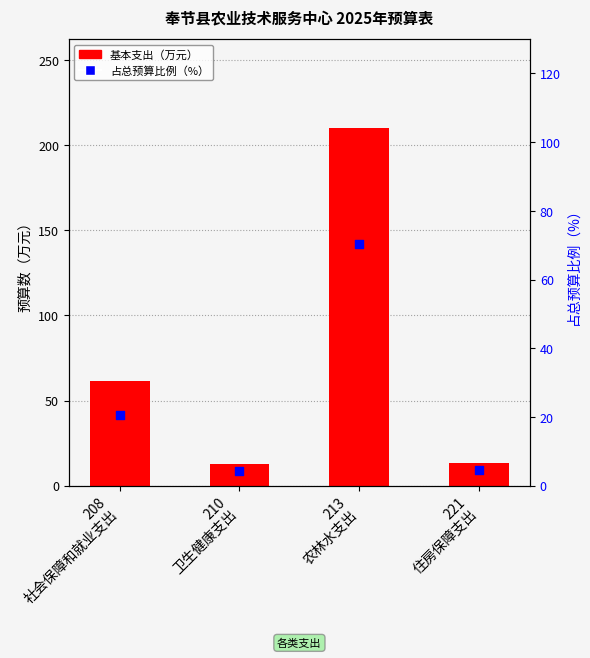

Which series has the largest Y range (max minus min)?

基本支出